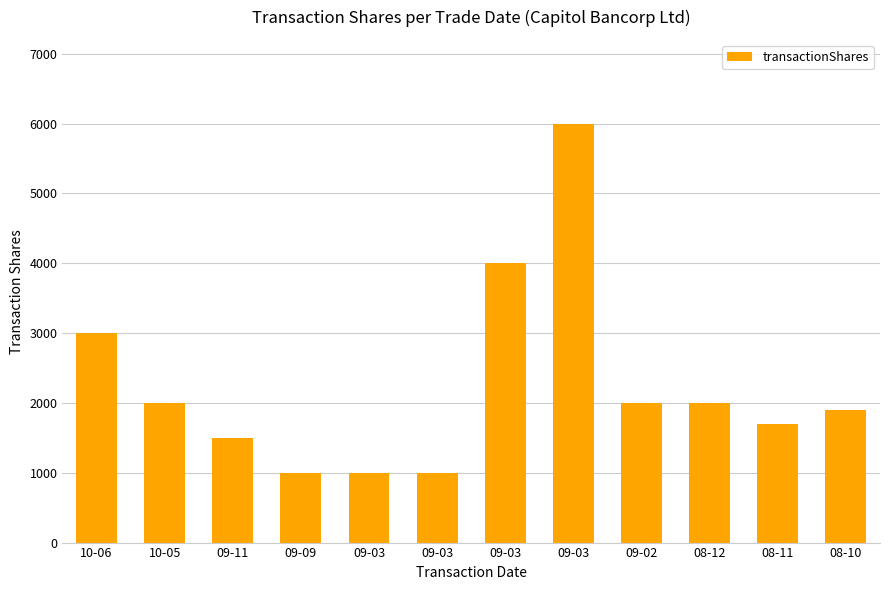

Is it true that the value at 09-03 is 2630?

False